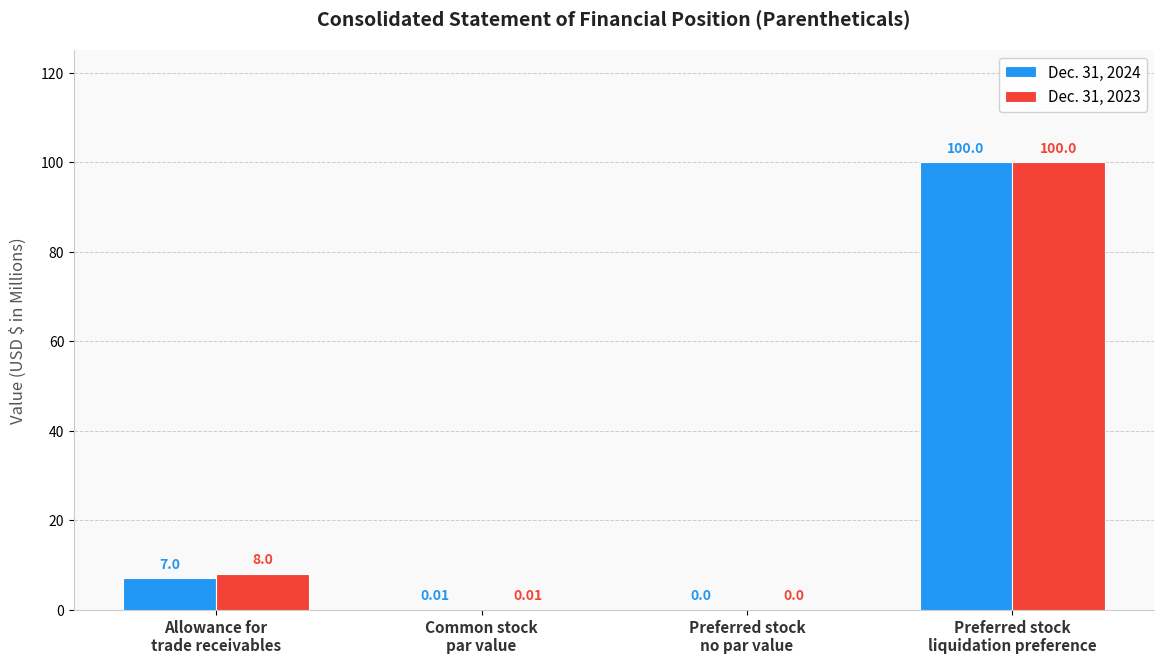

Are the bars grouped side by side (vs. stacked)?

Yes